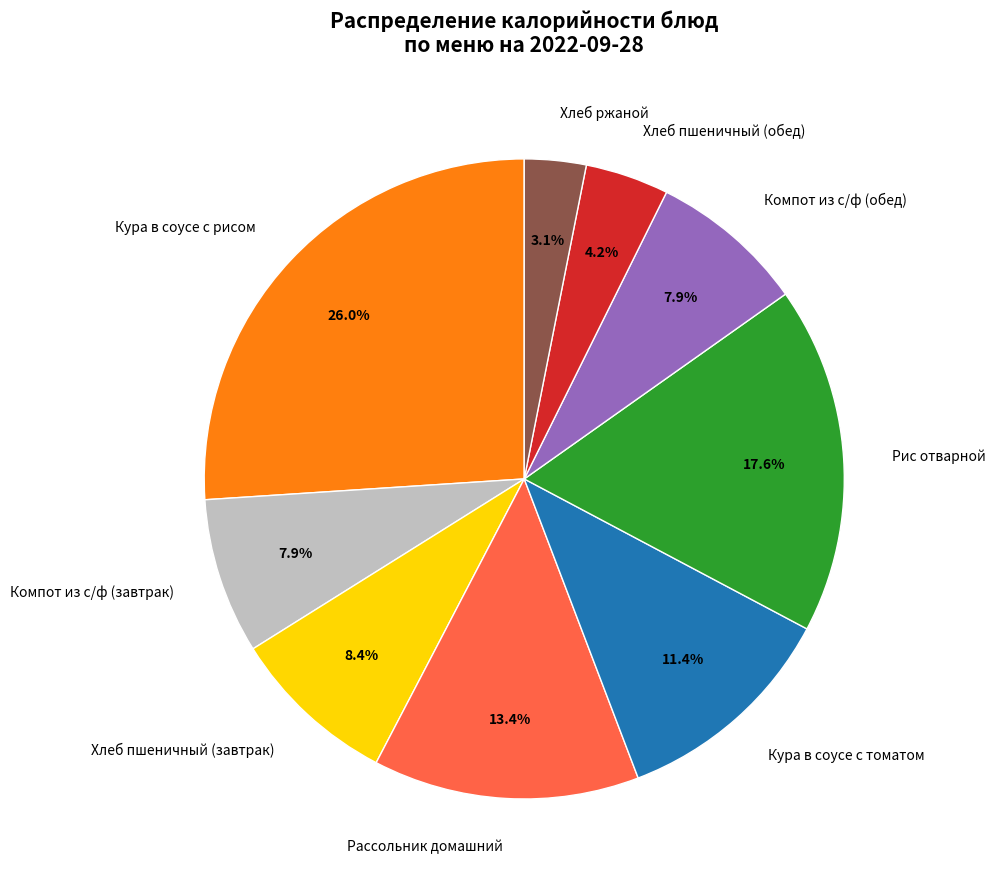

Which has a higher value, Хлеб ржаной or Хлеб пшеничный (обед)?

Хлеб пшеничный (обед)